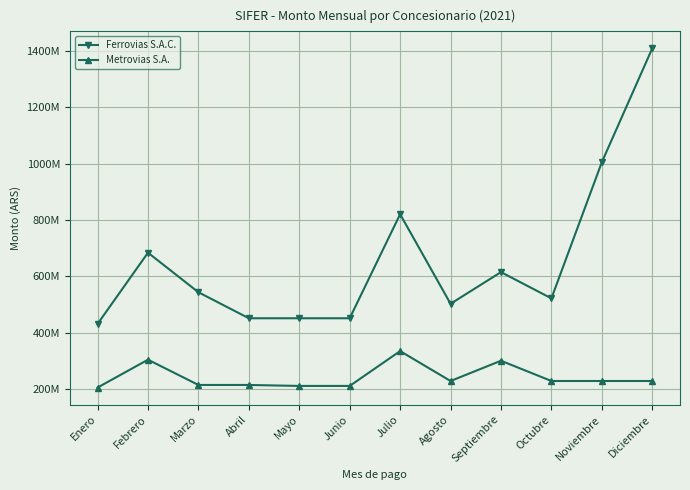

Where is the first local minimum for Ferrovias S.A.C.?

Agosto